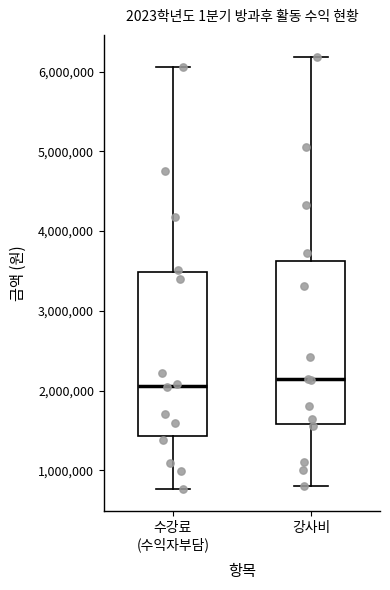

Reading left to right, transcribe this box plot: for each box, give where its median line is, the range the box spans, and where its two whiskers end, as read against the y-axis. The values are not printed on the chart, so give them approximately, as read against the axis.

수강료 (수익자부담): median 2100000, box 1400000 to 3500000, whiskers 800000 to 6100000
강사비: median 2100000, box 1600000 to 3600000, whiskers 800000 to 6200000